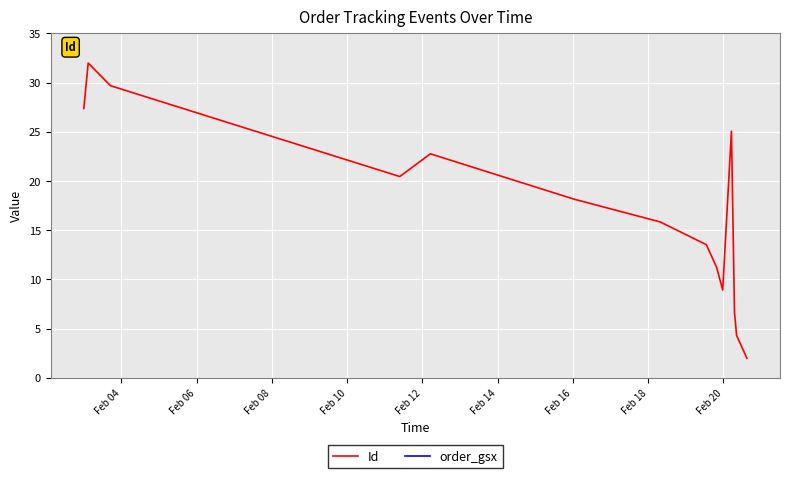

What is the maximum value for Id?

32.0